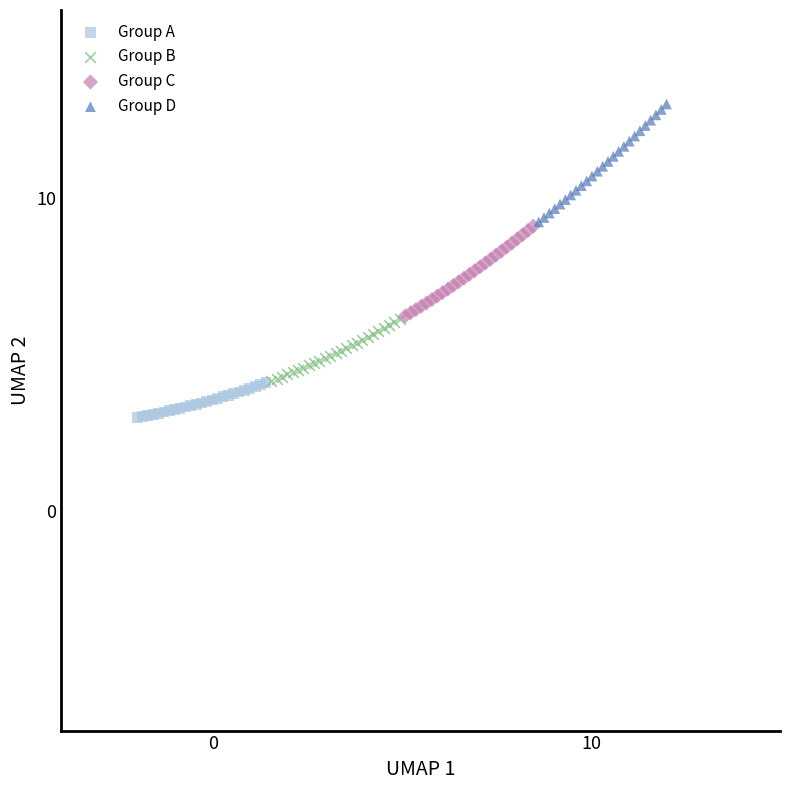

Which series has the largest Y range (max minus min)?

Group D